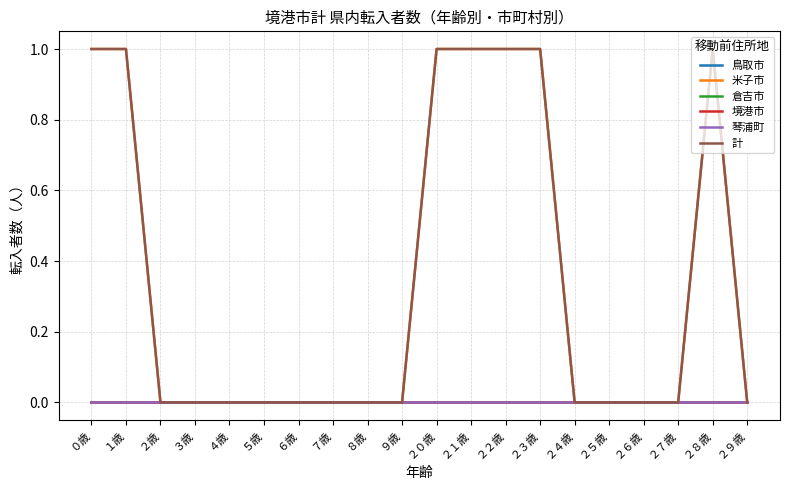

At which category is the sum across all series the highest?

０歳